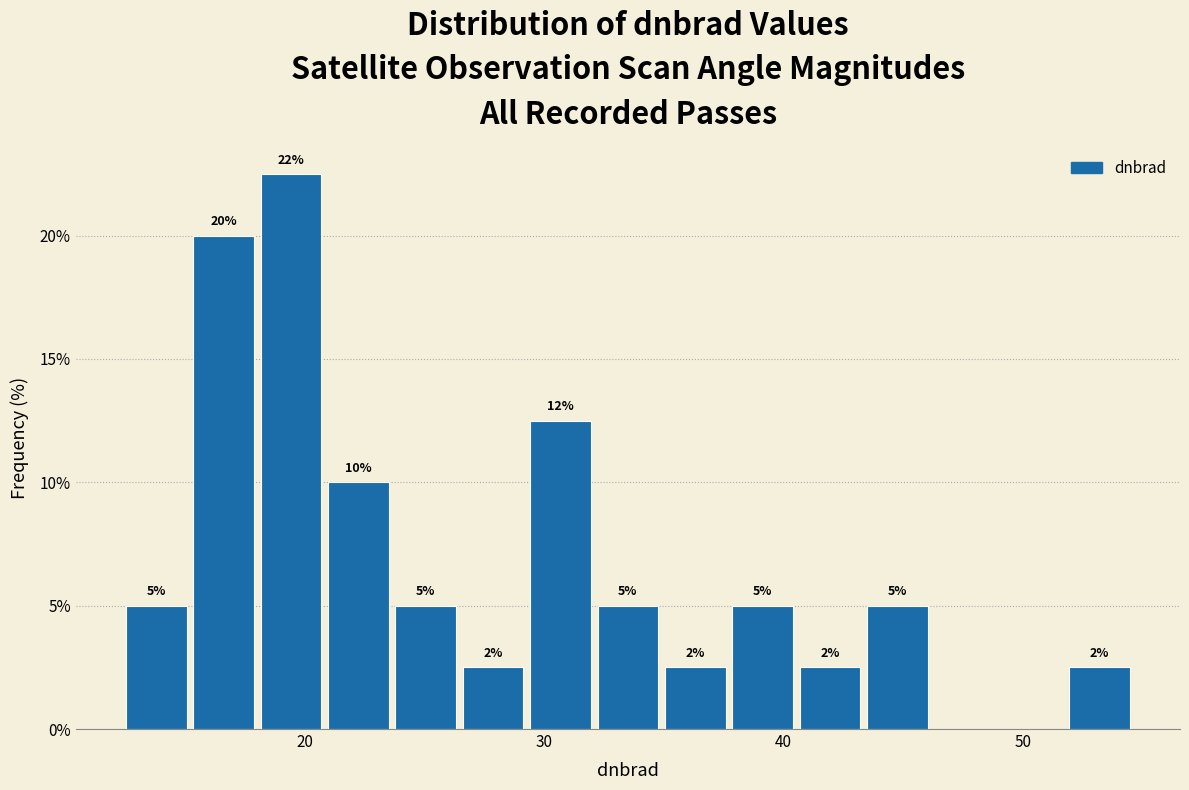

Read against the x-axis, roughly where is the centre of the tallest bar?

19